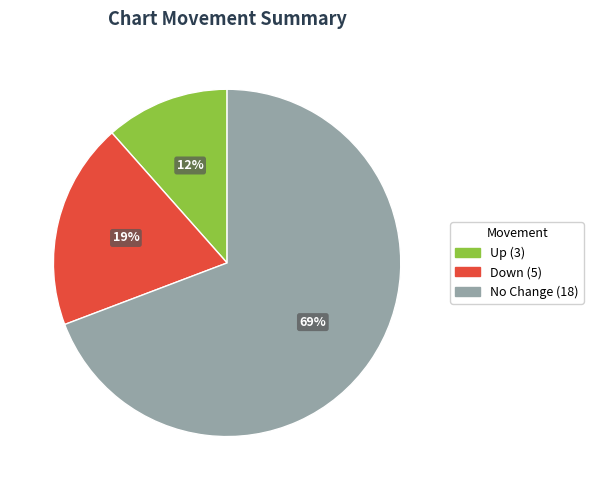

To the nearest percent, what is the average slice percentage?

33%